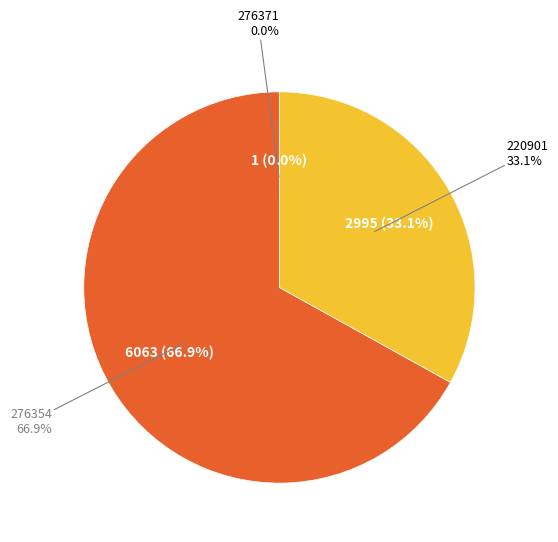

Does 276371 represent more than half of the total?

No